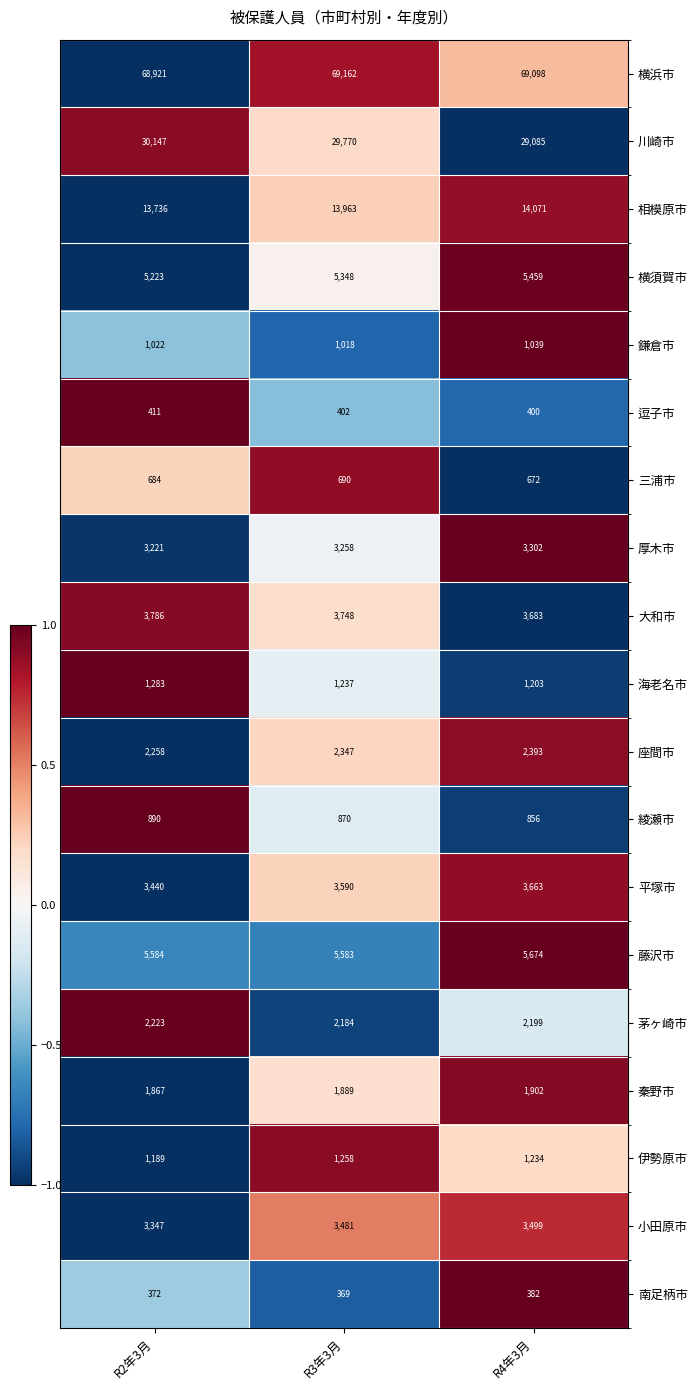

True or false: 茅ヶ崎市 has a value of 2223 at R2年3月.

True